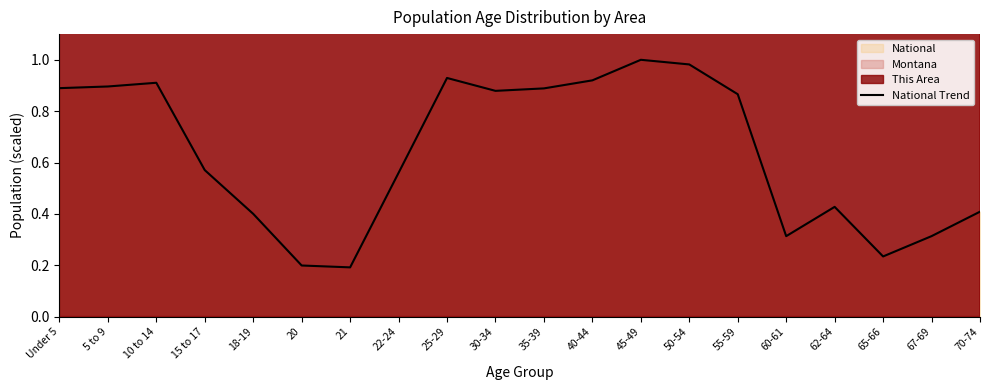

At which category does the data reach its first local peak?

10 to 14